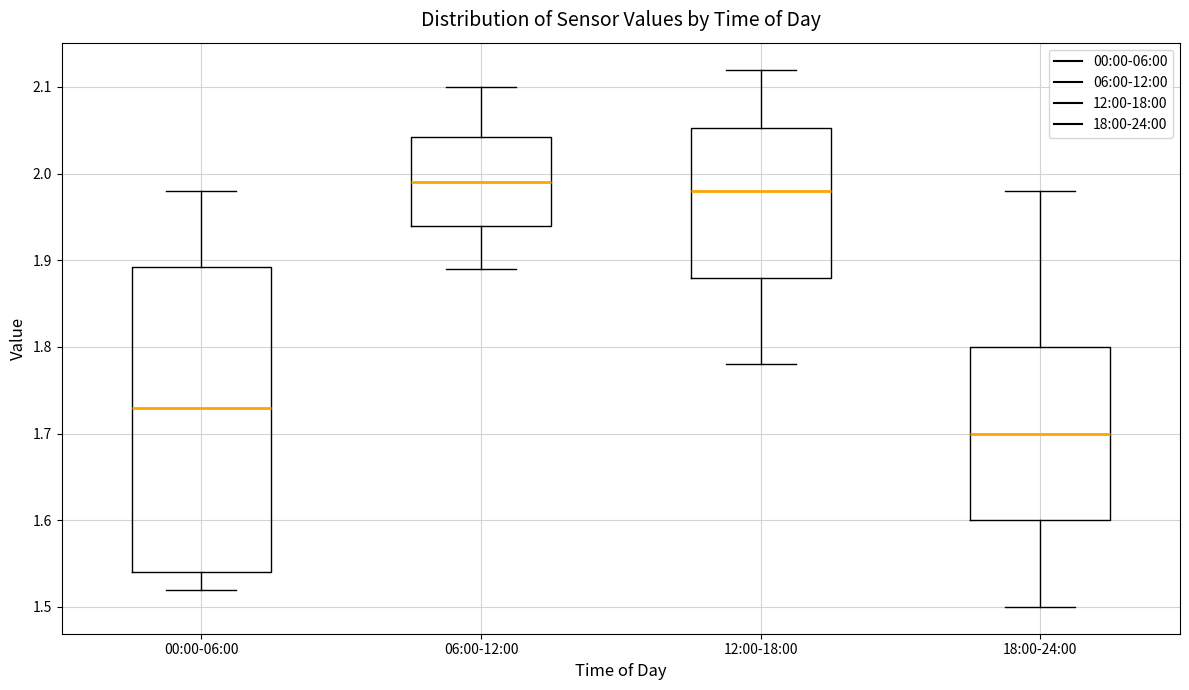

Reading left to right, read every box against the y-axis: the position of its median line, the range the box covers, and the ends of its whiskers. The values are not printed on the chart, so give them approximately, as read against the axis.

00:00-06:00: median 1.73, box 1.54 to 1.89, whiskers 1.52 to 1.98
06:00-12:00: median 1.99, box 1.94 to 2.04, whiskers 1.89 to 2.10
12:00-18:00: median 1.98, box 1.88 to 2.05, whiskers 1.78 to 2.12
18:00-24:00: median 1.70, box 1.60 to 1.80, whiskers 1.50 to 1.98